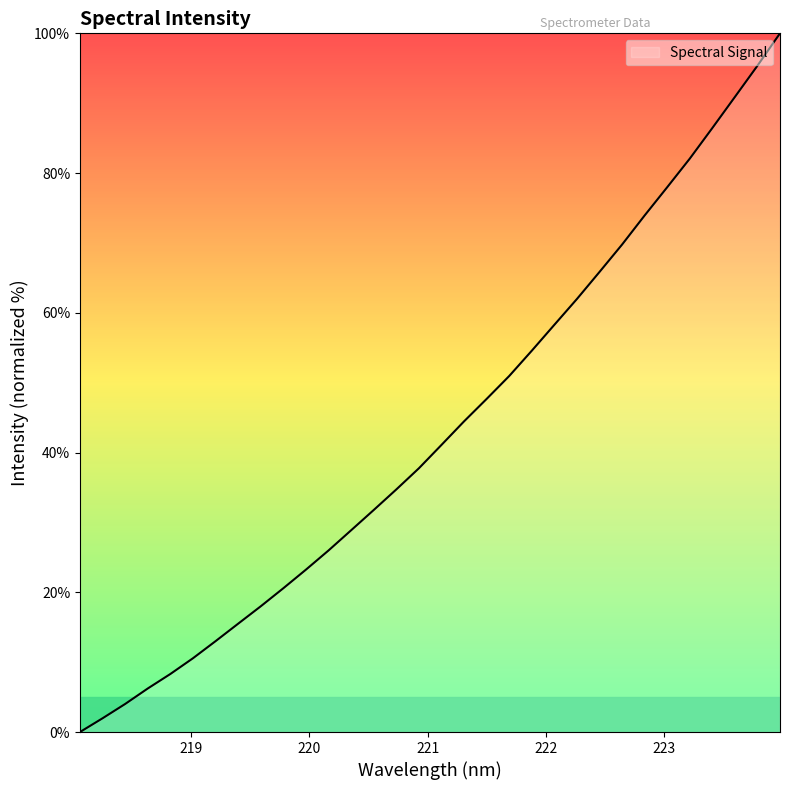

What is the maximum value shown in the chart?

100.0